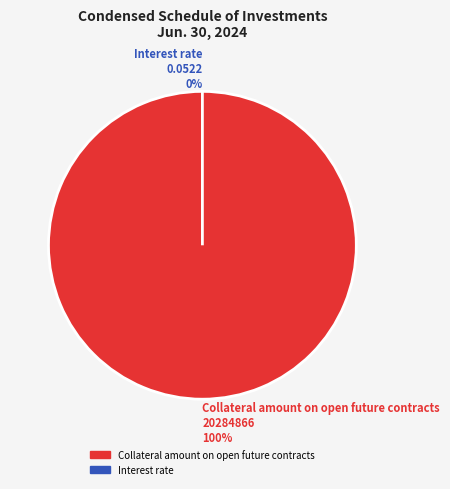

What is the largest slice in the pie chart?

Collateral amount on open future contracts